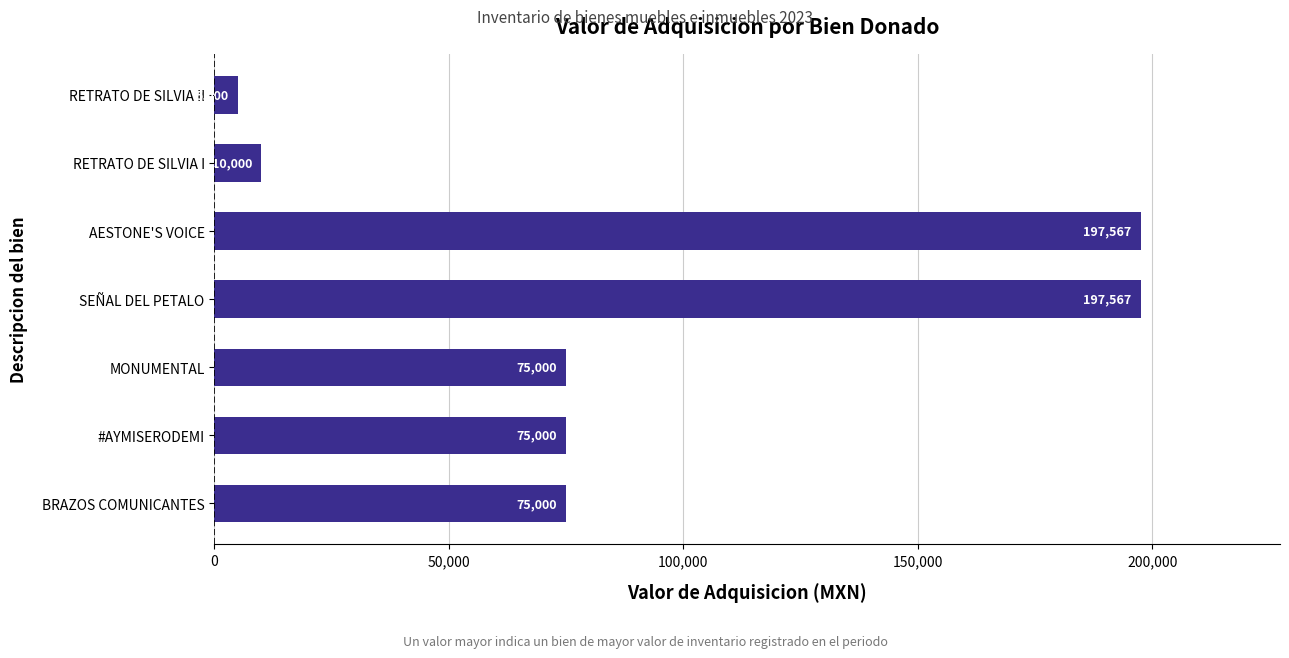

Is it true that the value at AESTONE'S VOICE is 64688?

False